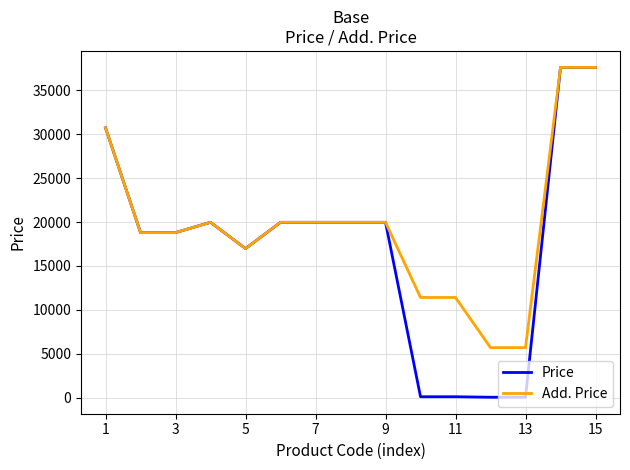

Does the chart have visible grid lines?

Yes